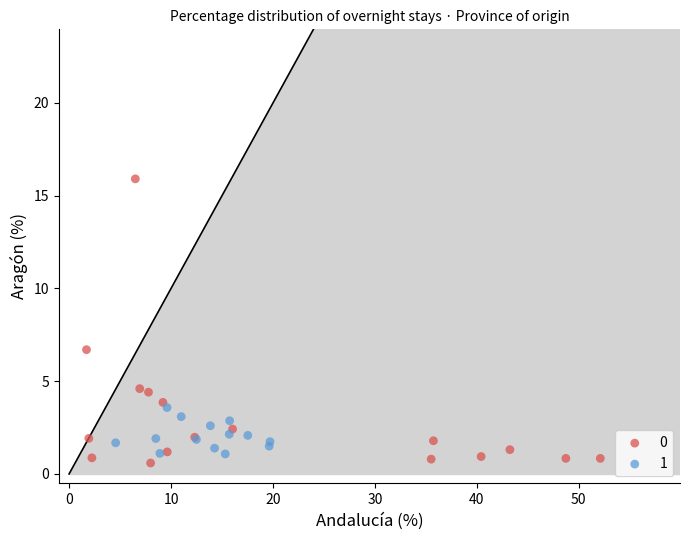

Which series has the widest spread of Y values?

0